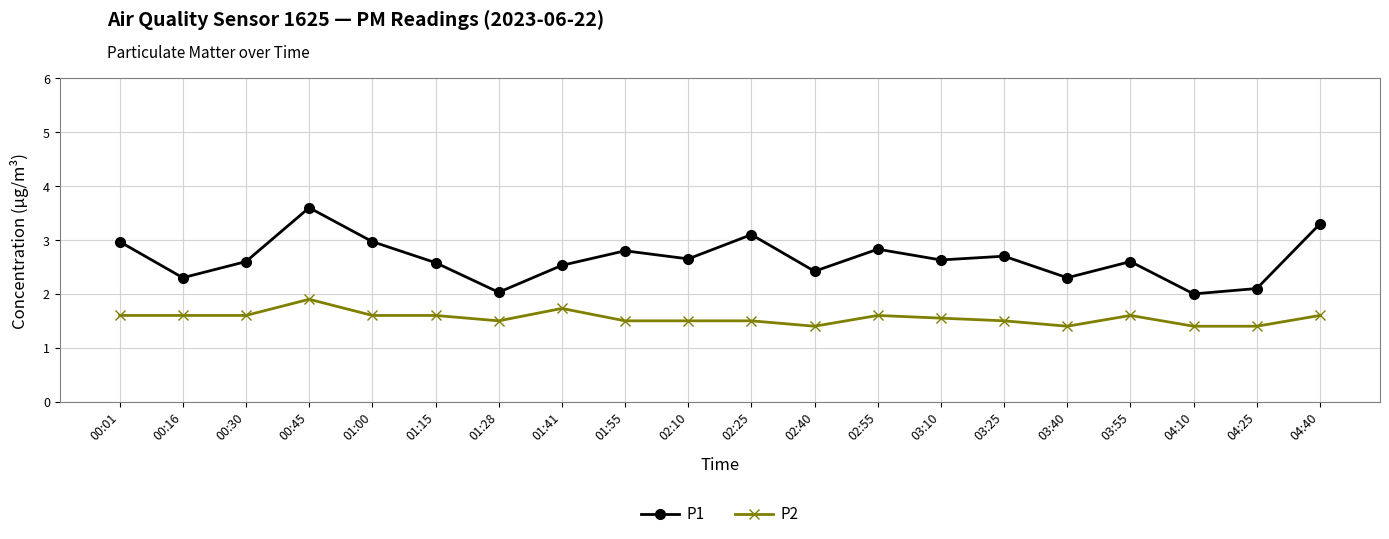

How many lines are shown in the chart?

2